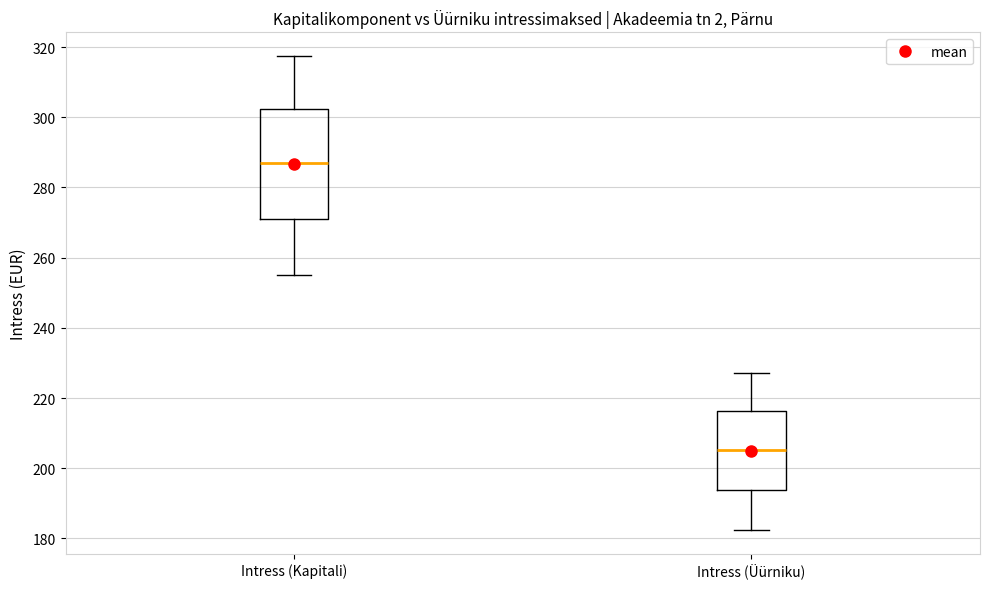

Reading left to right, transcribe this box plot: for each box, give where its median line is, the range the box spans, and where its two whiskers end, as read against the y-axis. The values are not printed on the chart, so give them approximately, as read against the axis.

Intress (Kapitali): median 286, box 272 to 302, whiskers 256 to 318
Intress (Üürniku): median 206, box 194 to 216, whiskers 182 to 228